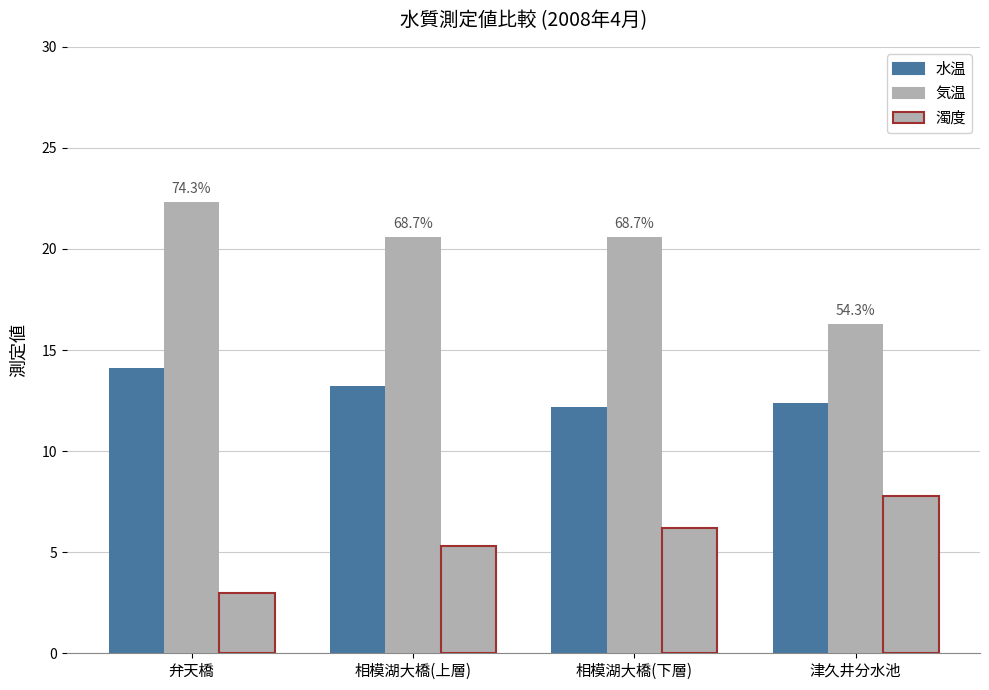

What is the sum of all 水温 values?

51.9